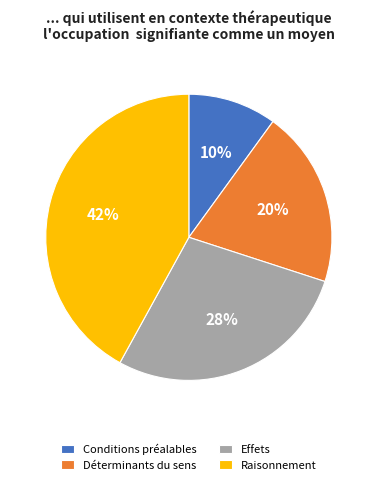

Which category has the biggest portion of the pie?

Raisonnement